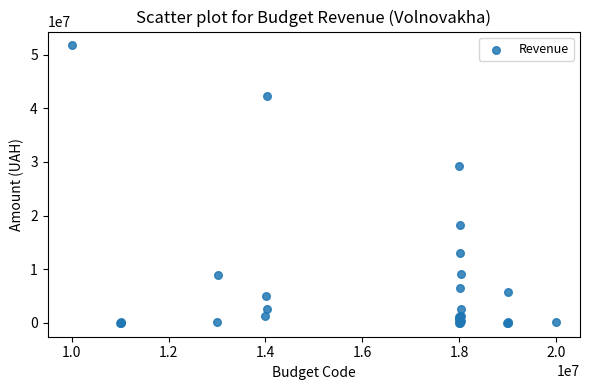

What Y value in the scatter plot is closest to 25864801?

29266120